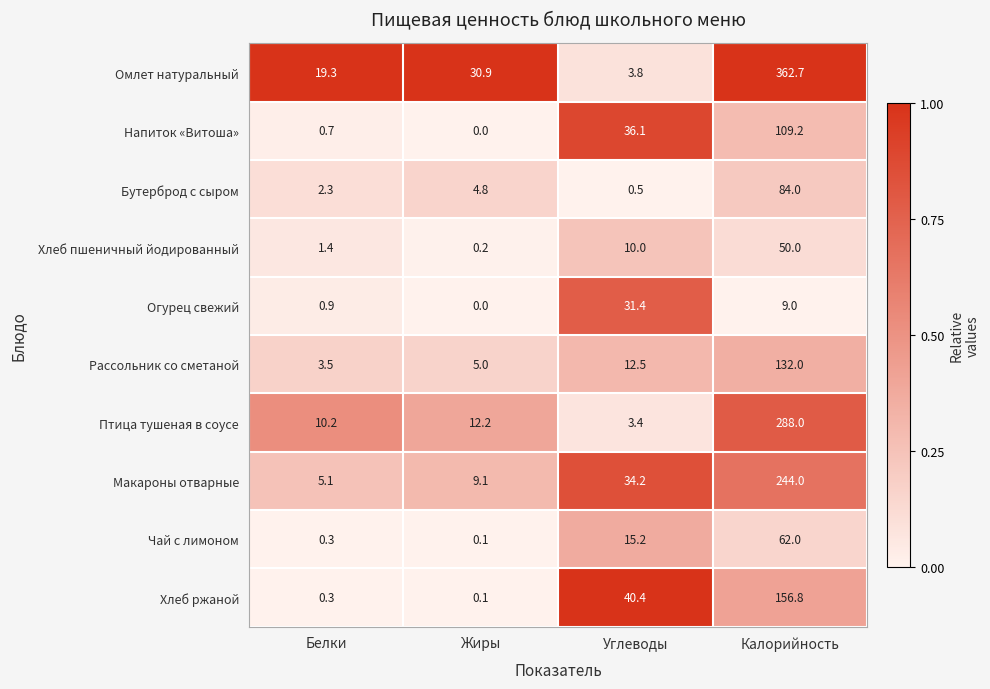

What is the sum of the Огурец свежий values at Жиры and Калорийность?

9.0